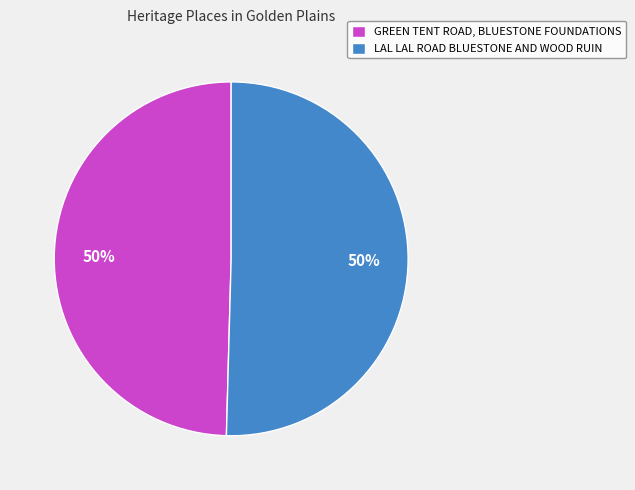

To the nearest percent, what is the combined percentage of GREEN TENT ROAD, BLUESTONE FOUNDATIONS and LAL LAL ROAD BLUESTONE AND WOOD RUIN?

100%